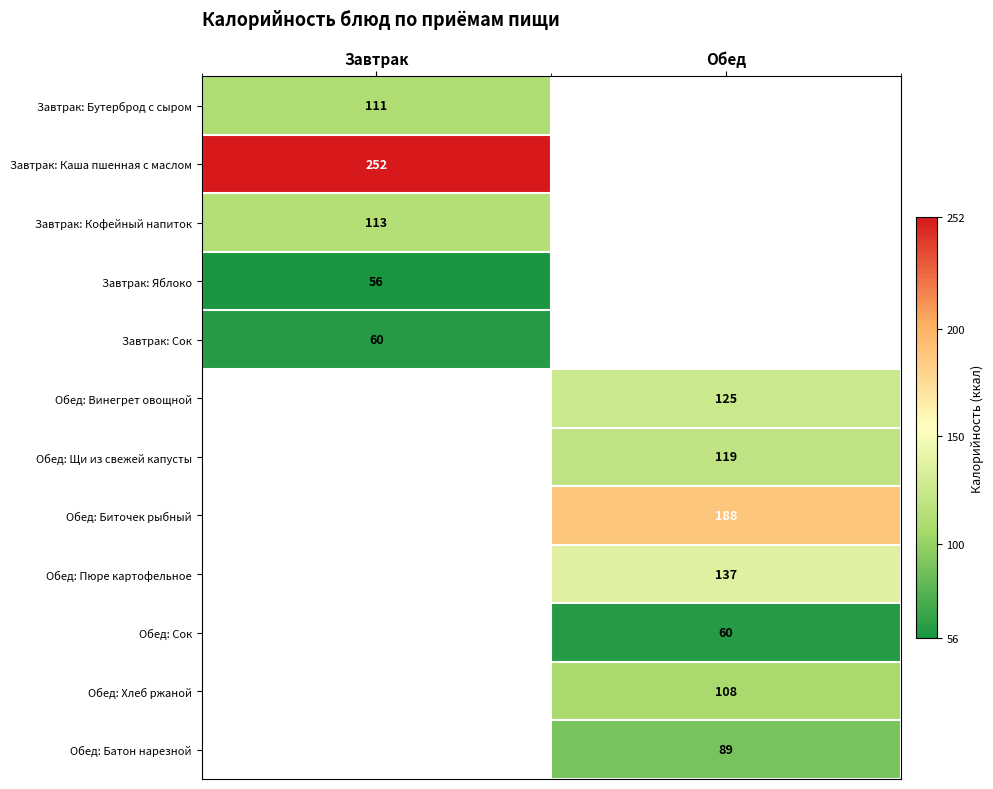

Which category has the lowest value across all series?

Завтрак